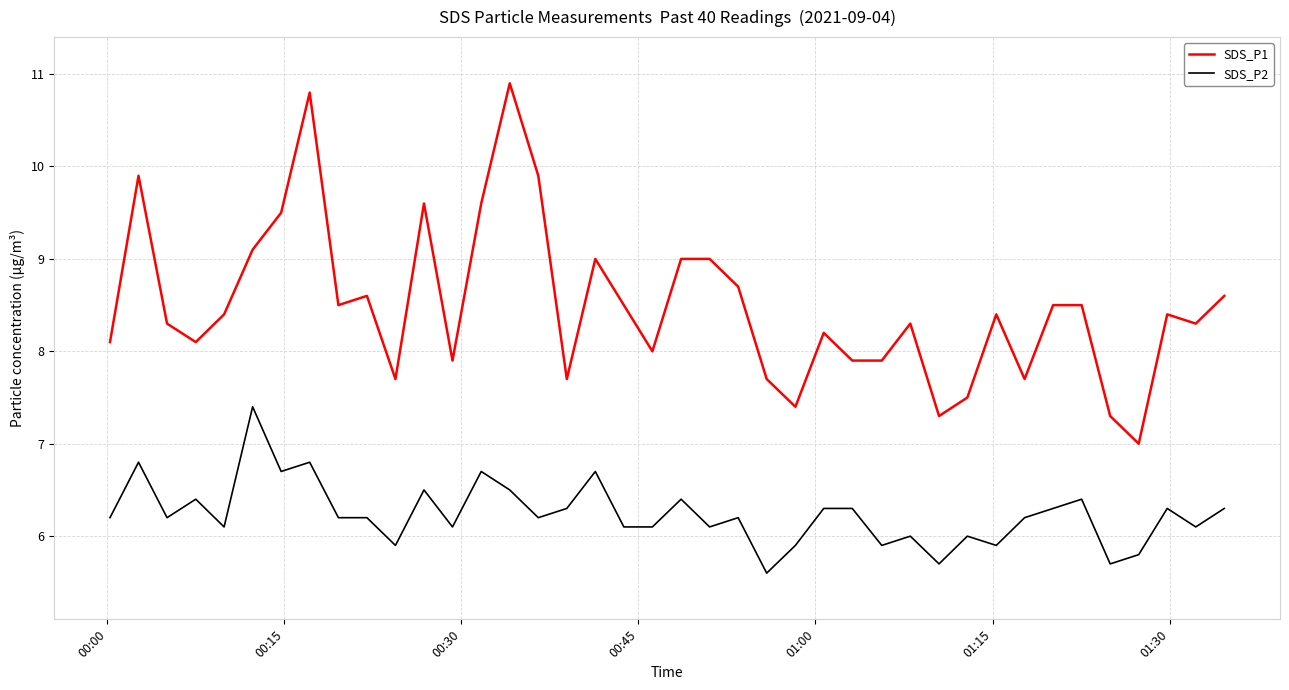

What is the difference between the maximum and minimum values in the SDS_P1 series?

3.9